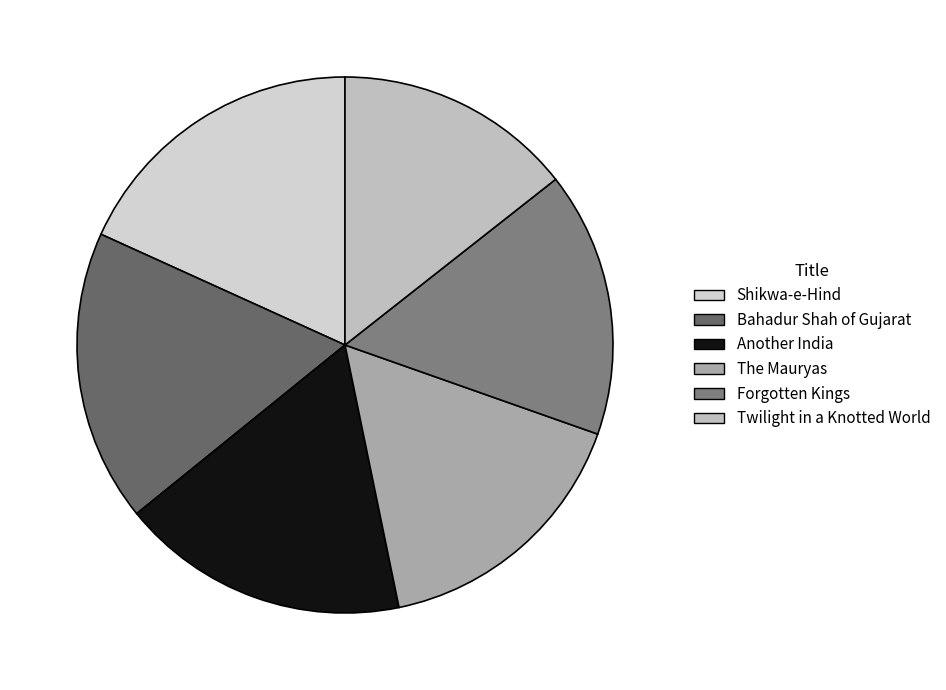

Count the number of slices in the pie.

6